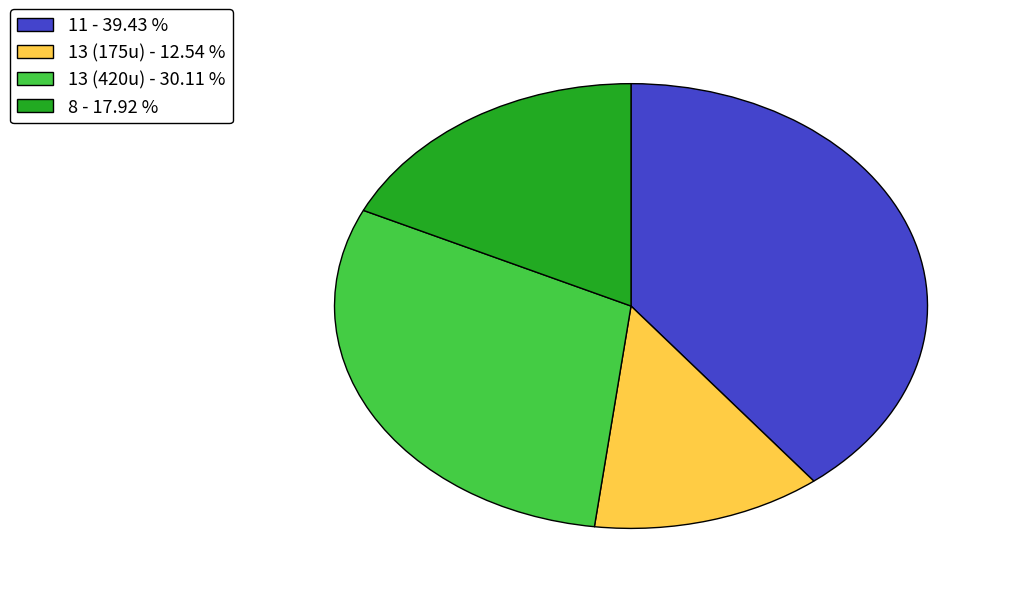

Combined, do 13 (420u) - 30.11 % and 11 - 39.43 % account for over 50%?

Yes